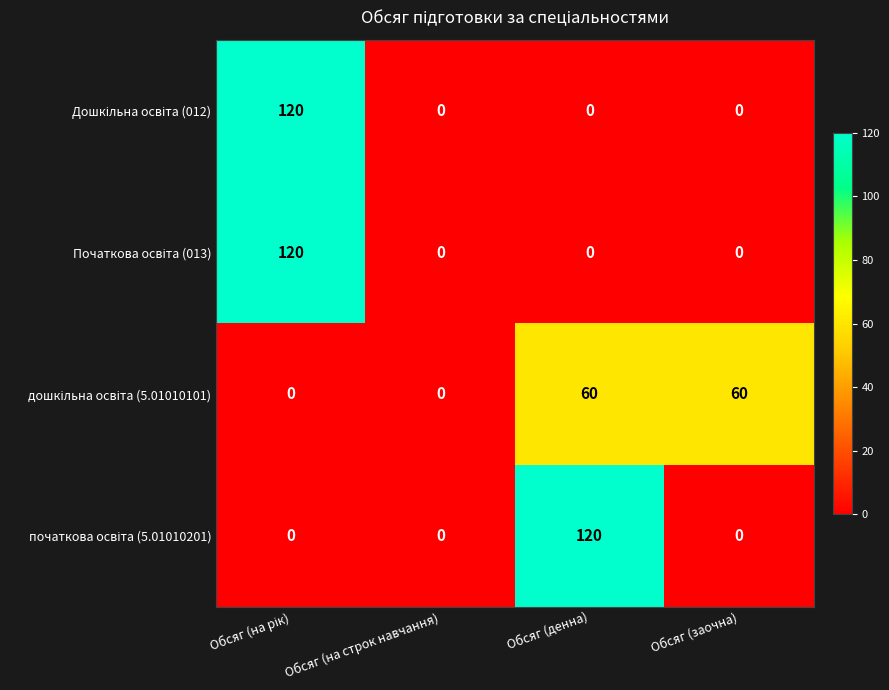

At how many categories does at least one series exceed 51?

3